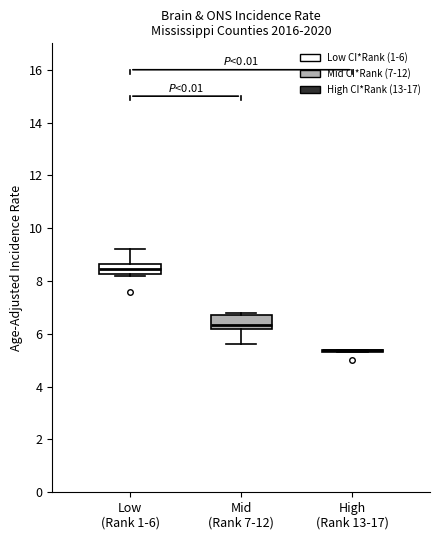

Reading left to right, read every box against the y-axis: the position of its median line, the range the box covers, and the ends of its whiskers. The values are not printed on the chart, so give them approximately, as read against the axis.

Low (Rank 1-6): median 8.4, box 8.2 to 8.6, whiskers 8.2 to 9.2
Mid (Rank 7-12): median 6.4, box 6.2 to 6.8, whiskers 5.6 to 6.8 (just above the box's upper edge)
High (Rank 13-17): box collapsed to a line at 5.4, whiskers 5.4 to 5.4